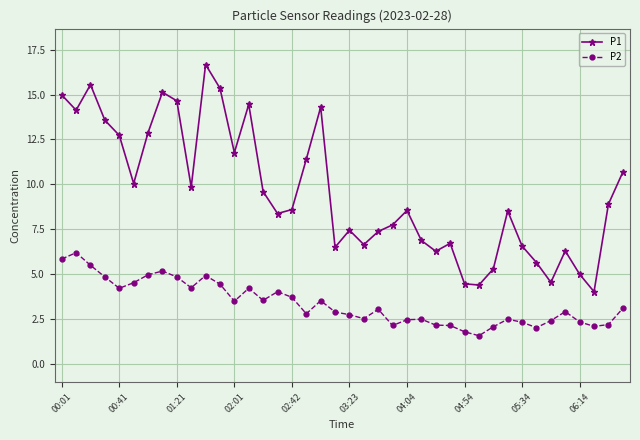

True or false: P2 has more than 1 interior local peaks.

True